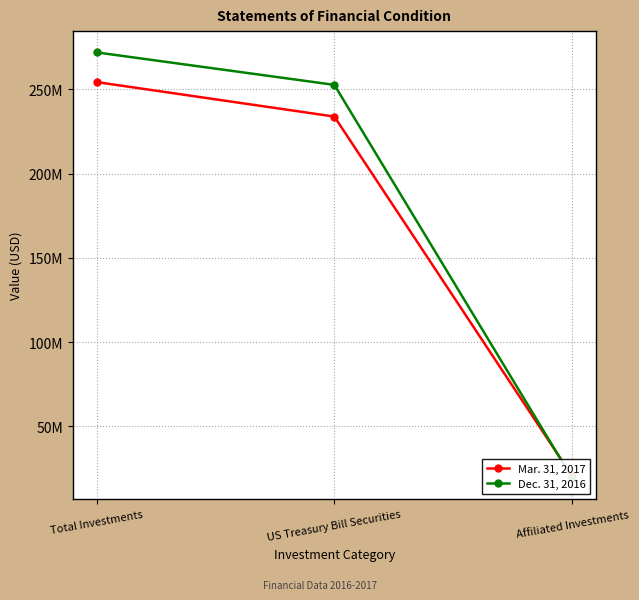

Reading left to right, what are all the values shown in this chart?

Mar. 31, 2017: Total Investments=254338171	US Treasury Bill Securities=233853968	Affiliated Investments=20484203
Dec. 31, 2016: Total Investments=271949512	US Treasury Bill Securities=252672685	Affiliated Investments=19276827